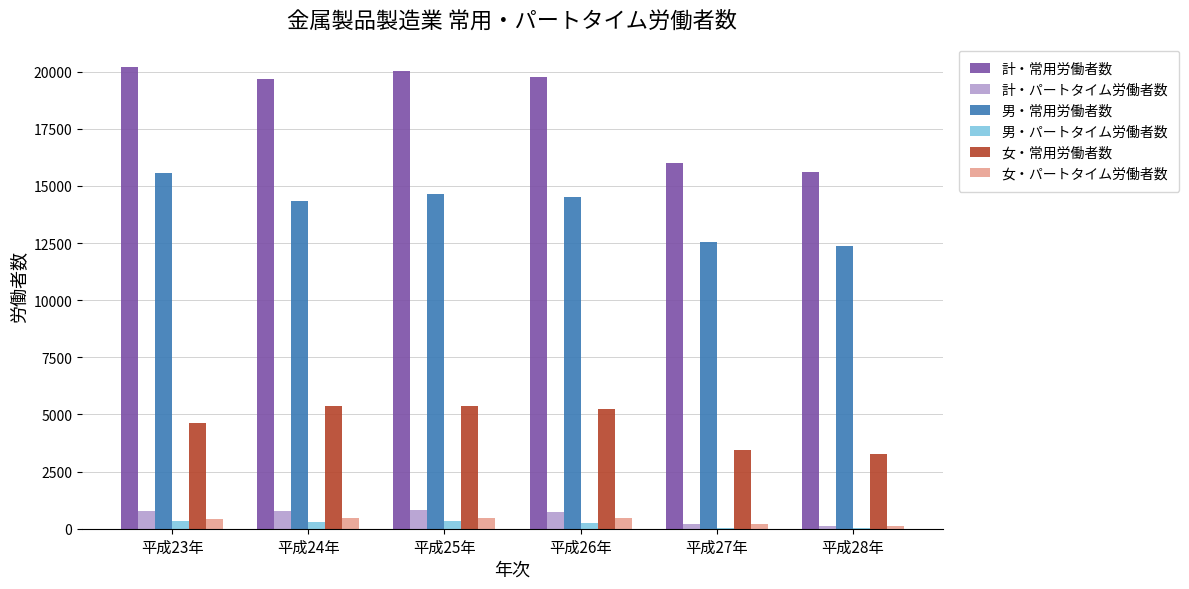

Between 平成26年 and 平成27年, which series saw the biggest shift?

計・常用労働者数